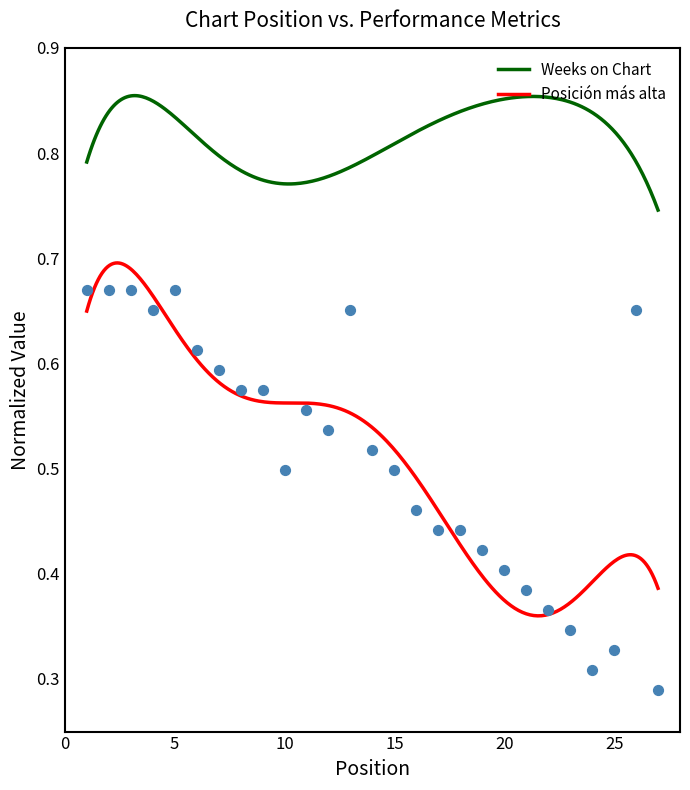

What is the change in value from 12 to 22?

-0.2